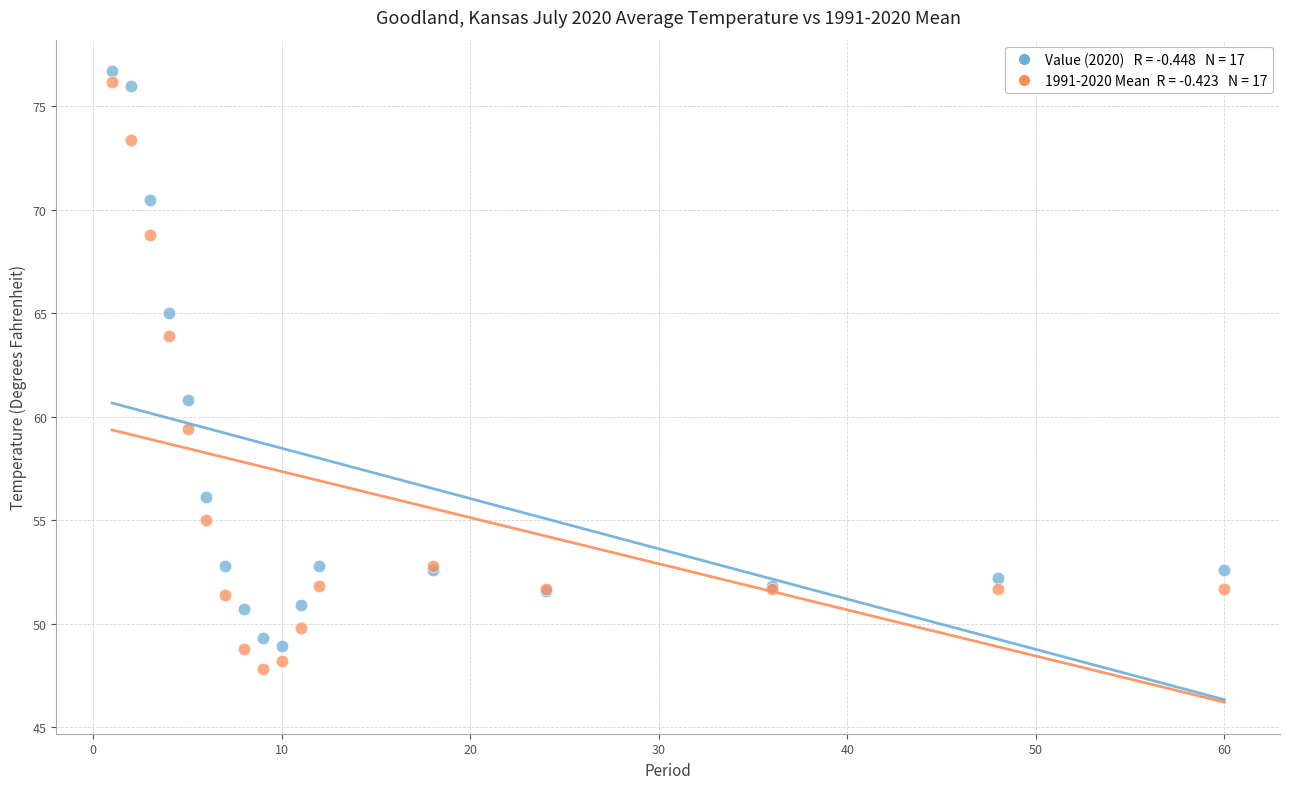

Across all series, what Y value is closest to 62?

60.8